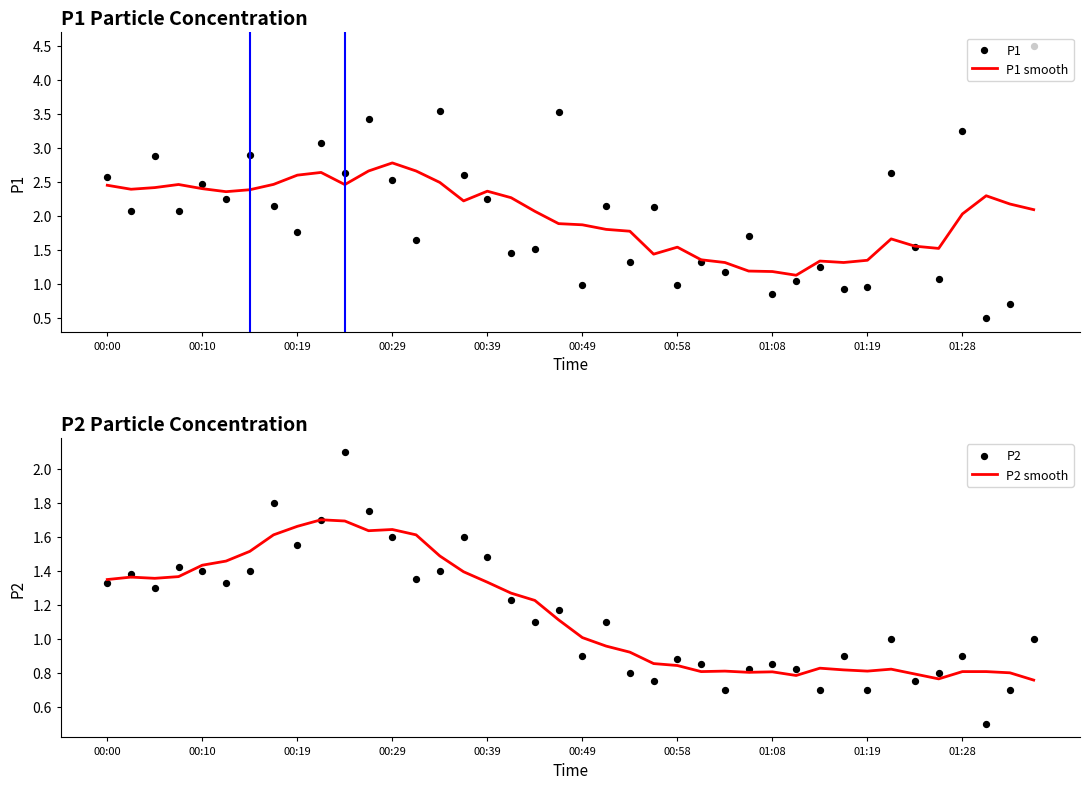

Which series reaches the maximum Y coordinate?

P1